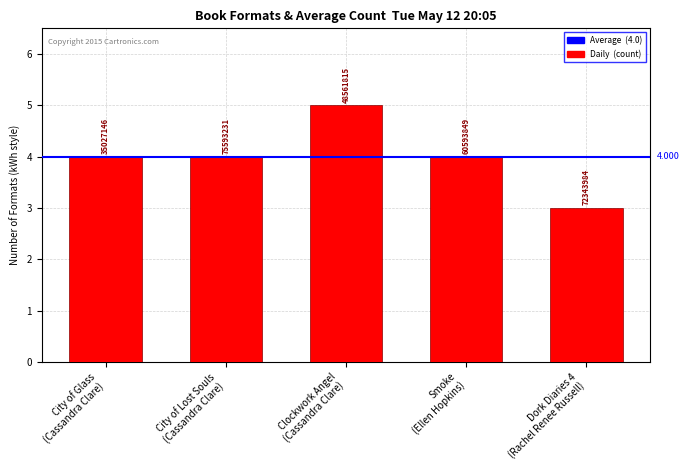

What is the smallest value displayed?

3